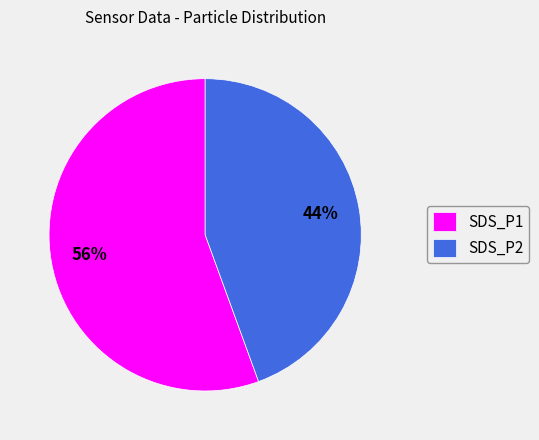

Is it true that SDS_P2 is 57% of the pie?

False